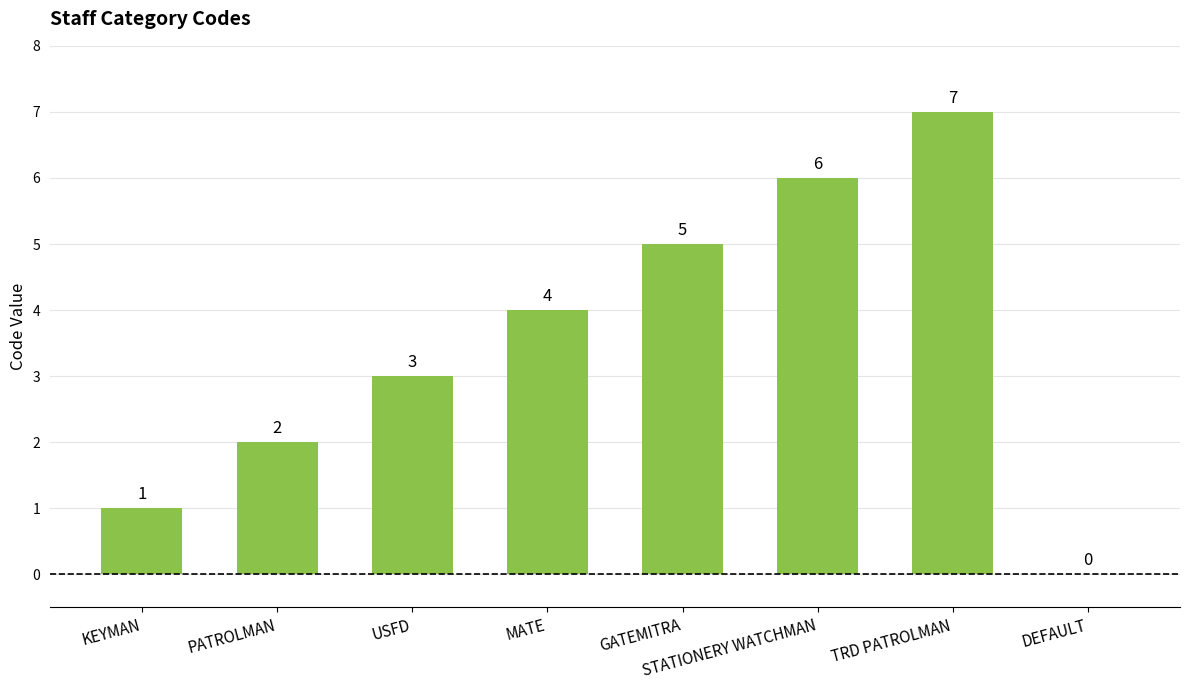

The value at USFD is 3. True or false?

True